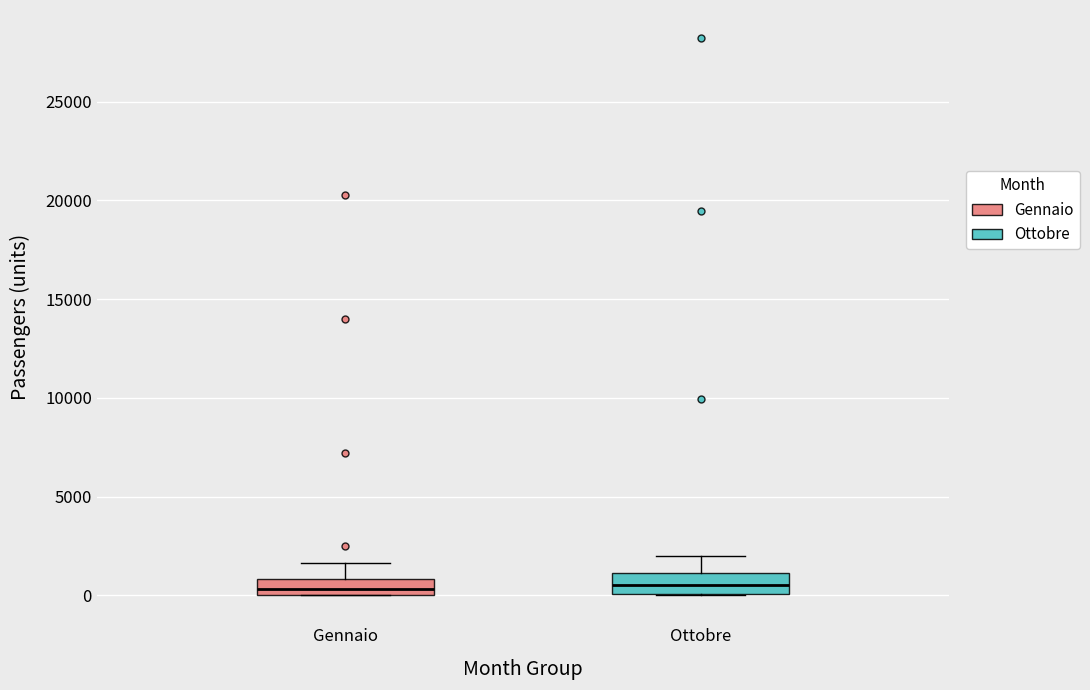

Reading left to right, transcribe this box plot: for each box, give where its median line is, the range the box spans, and where its two whiskers end, as read against the y-axis. The values are not printed on the chart, so give them approximately, as read against the axis.

Gennaio: median 500, box 0 to 1000, whiskers 0 to 1500
Ottobre: median 500, box 0 to 1000, whiskers 0 to 2000